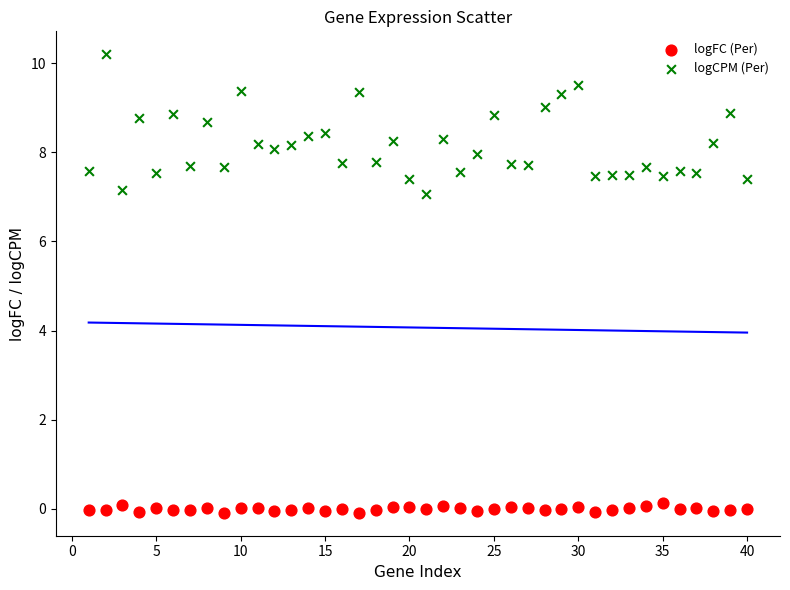

What are all the series names shown in the legend?

logFC (Per), logCPM (Per)